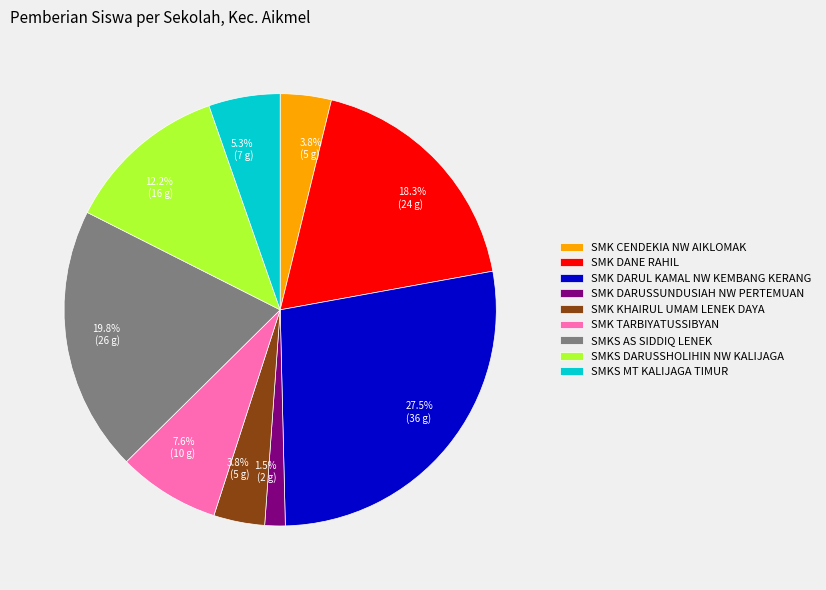

Is there any slice that represents more than half of the pie?

No